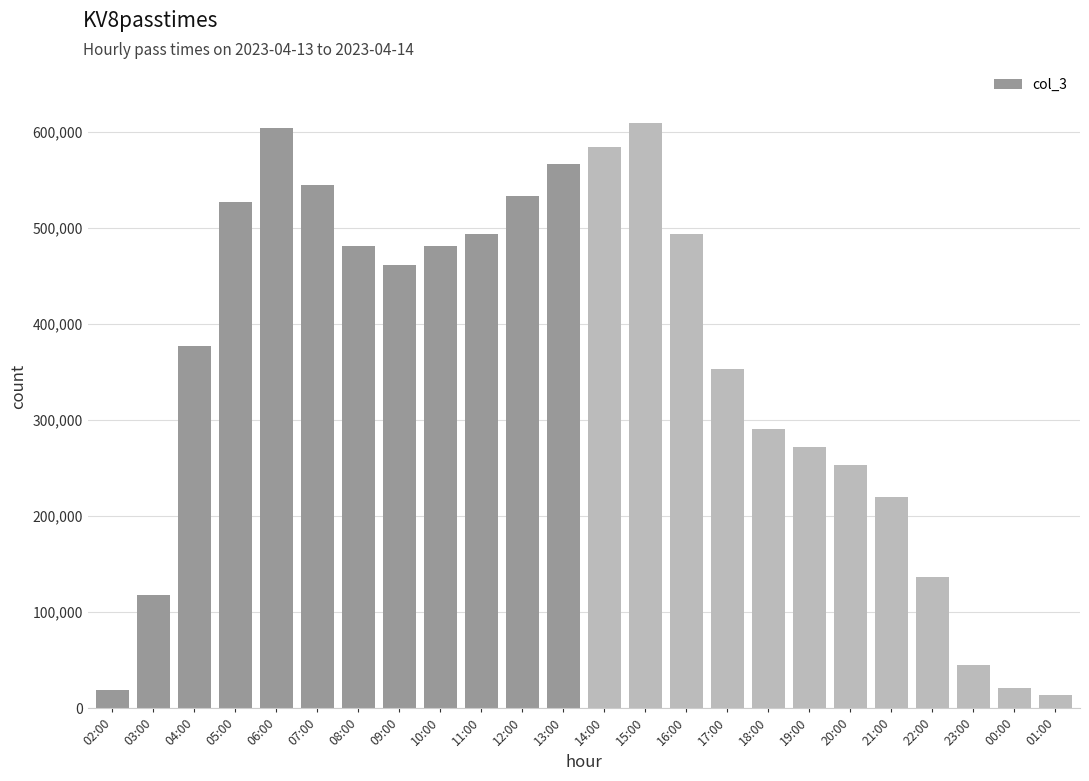

What is the change in value from 16:00 to 20:00?

-239938